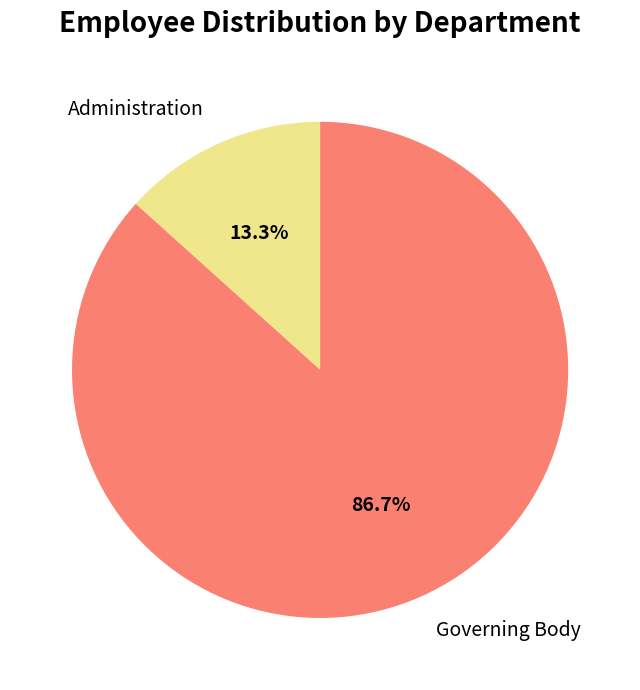

What percentage is NOT represented by Administration?

86.7%